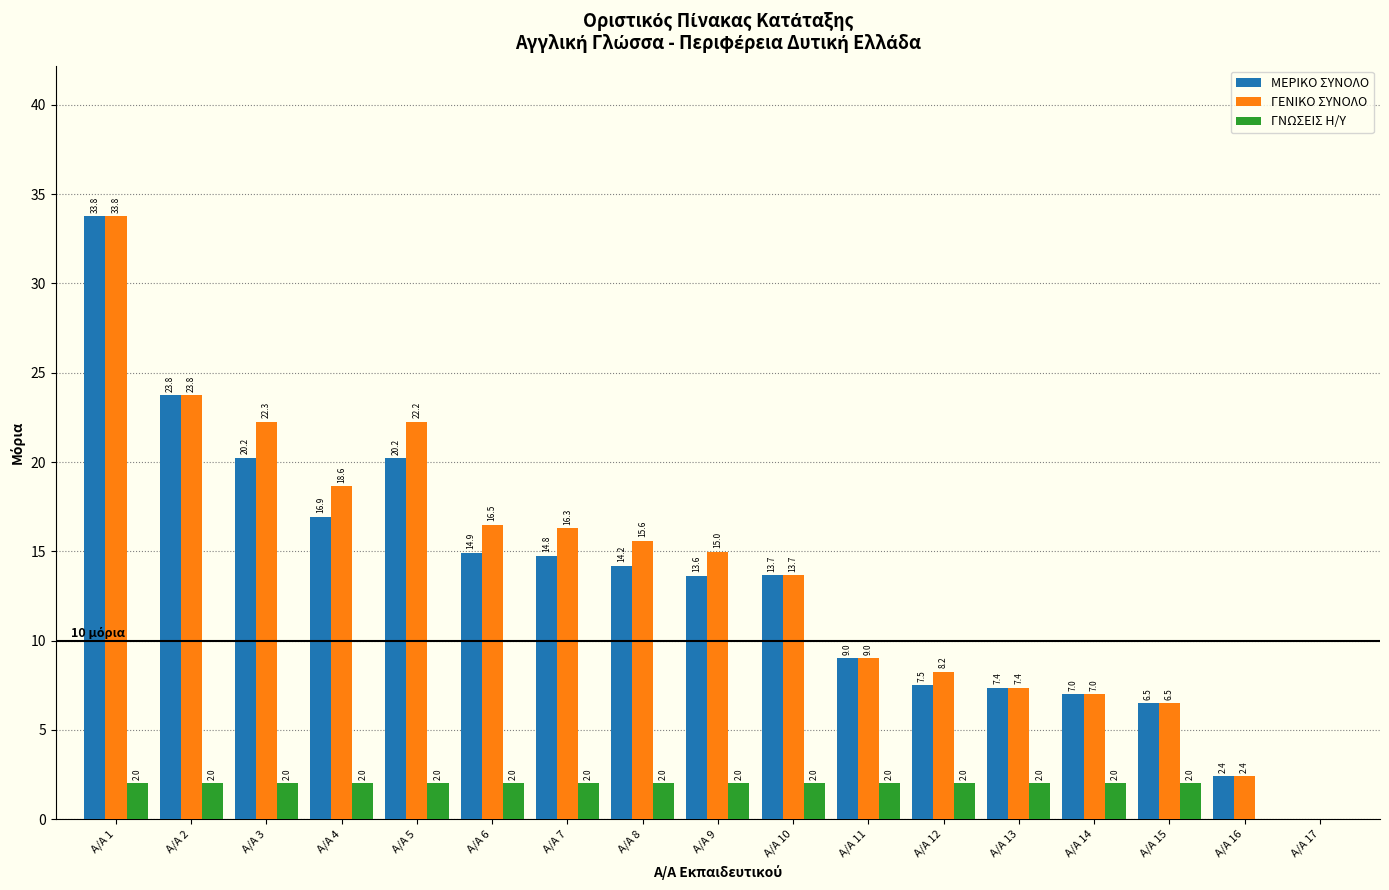

What is the spread (max minus min) of values at A/A 7?

14.3